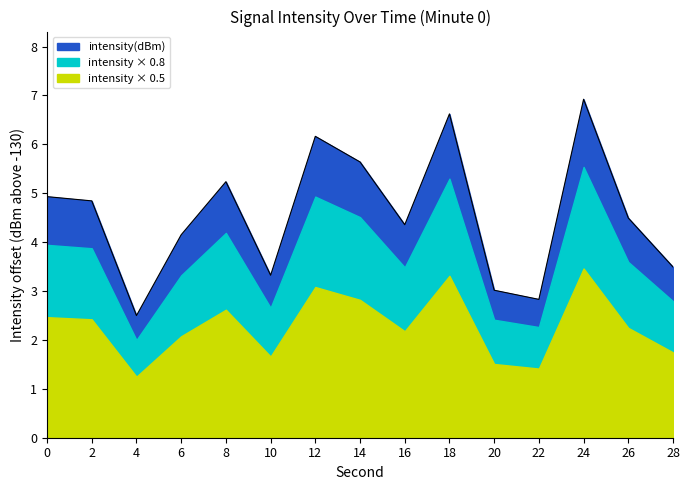

How many categories are shown in the chart?

20